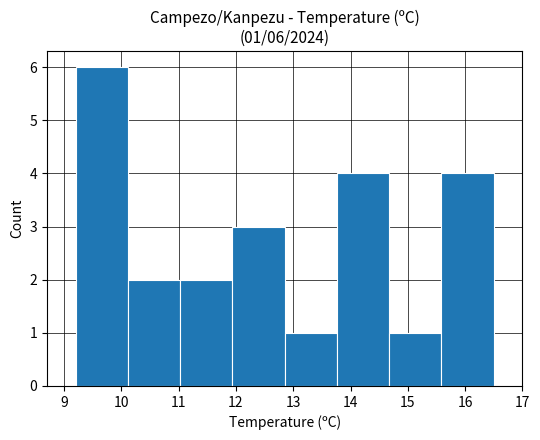

Over which range of the x-axis is the bar tallest?

9.2 to 10.1